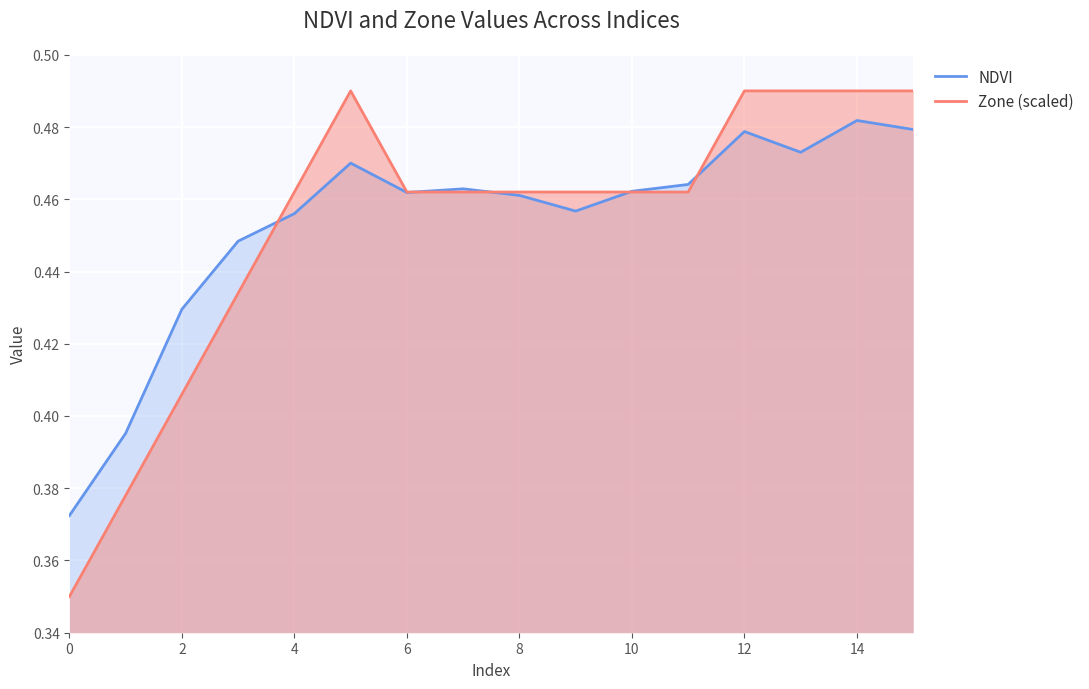

What is the average value of the NDVI series?

0.5